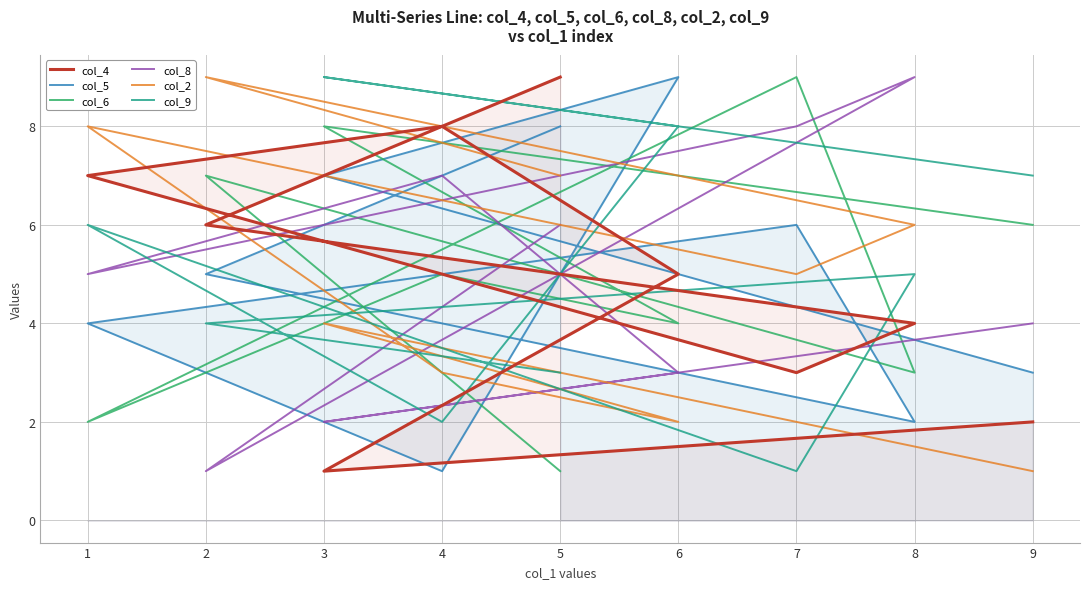

True or false: col_9 has a value of 4 at 2.

True